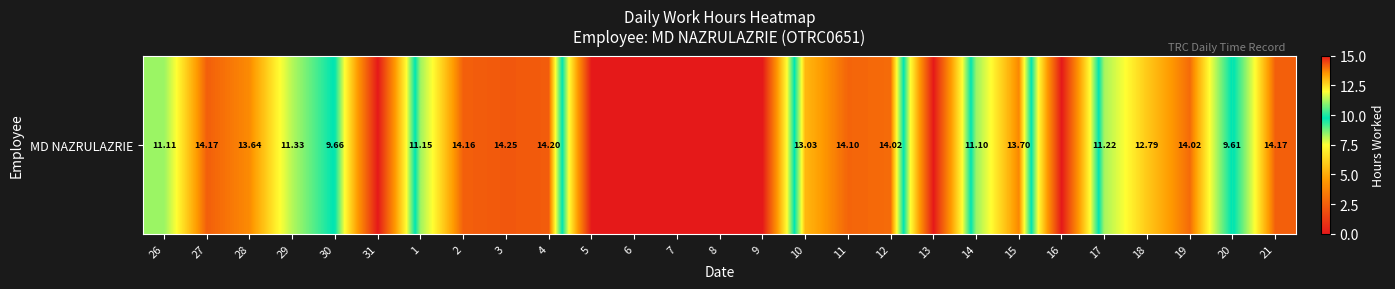

What is the ratio of the value at 19 to the value at 10?

1.1